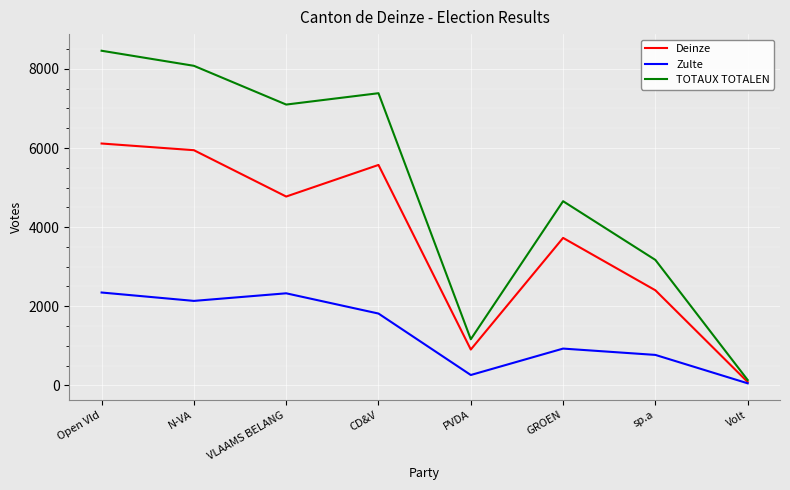

Which category has the lowest value across all series?

Volt